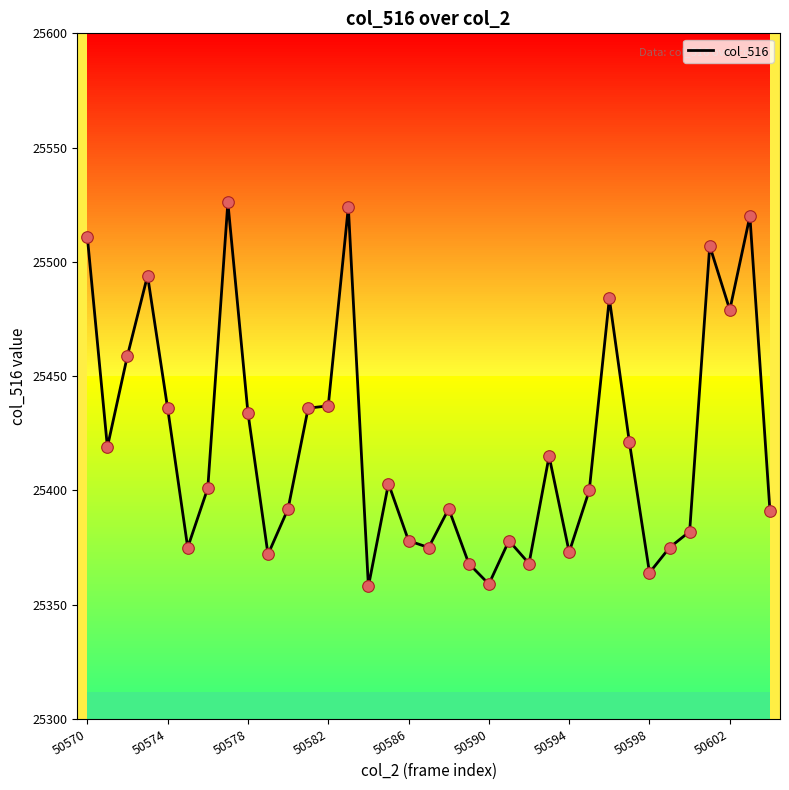

What is the minimum value for col_516?

25358